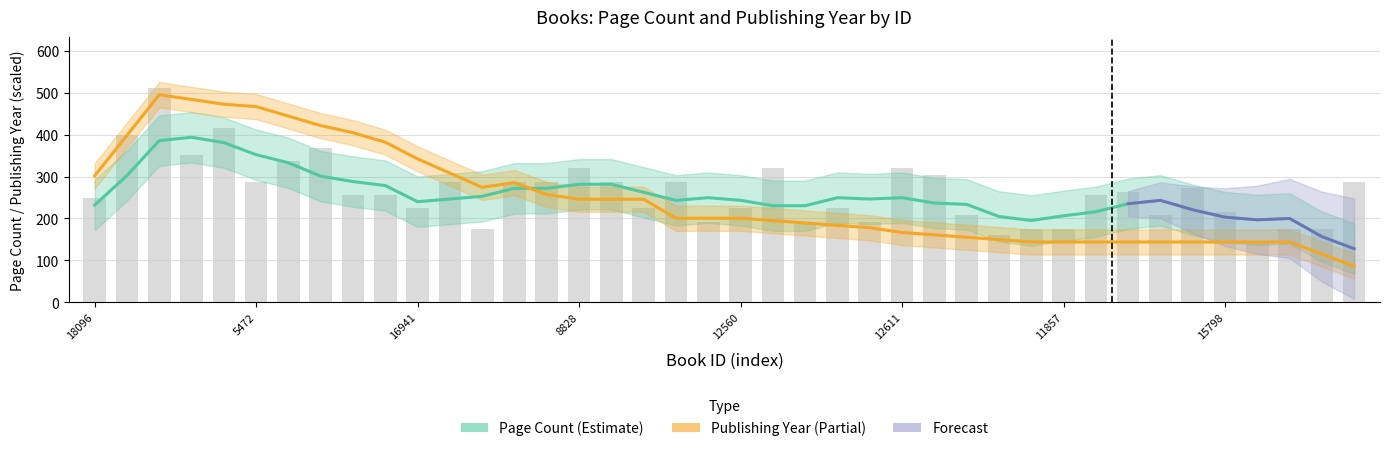

What is the maximum value shown in the chart?

512